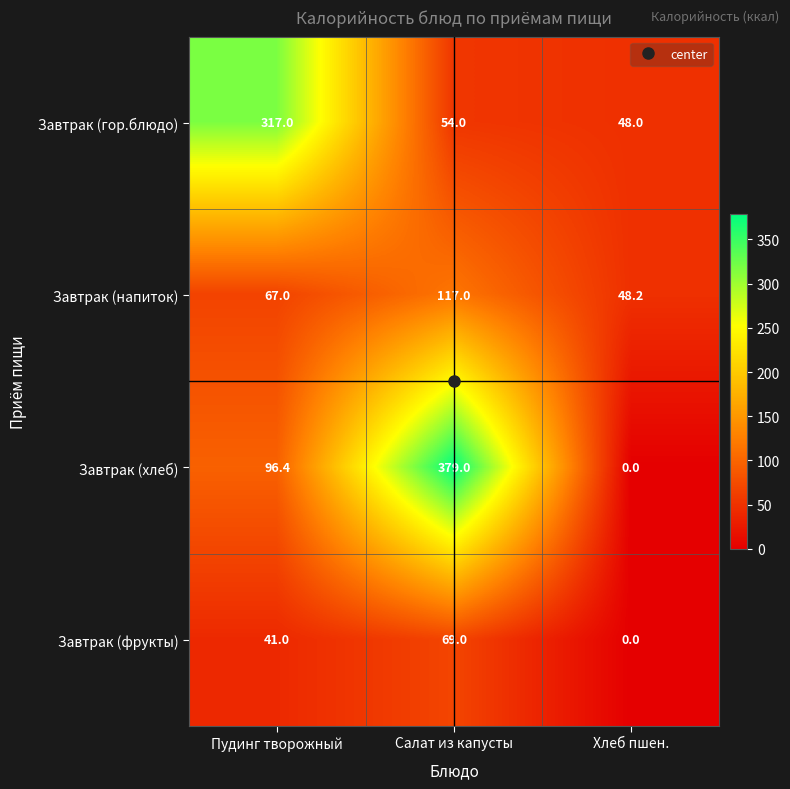

Which series has the widest spread of values?

Завтрак (хлеб)